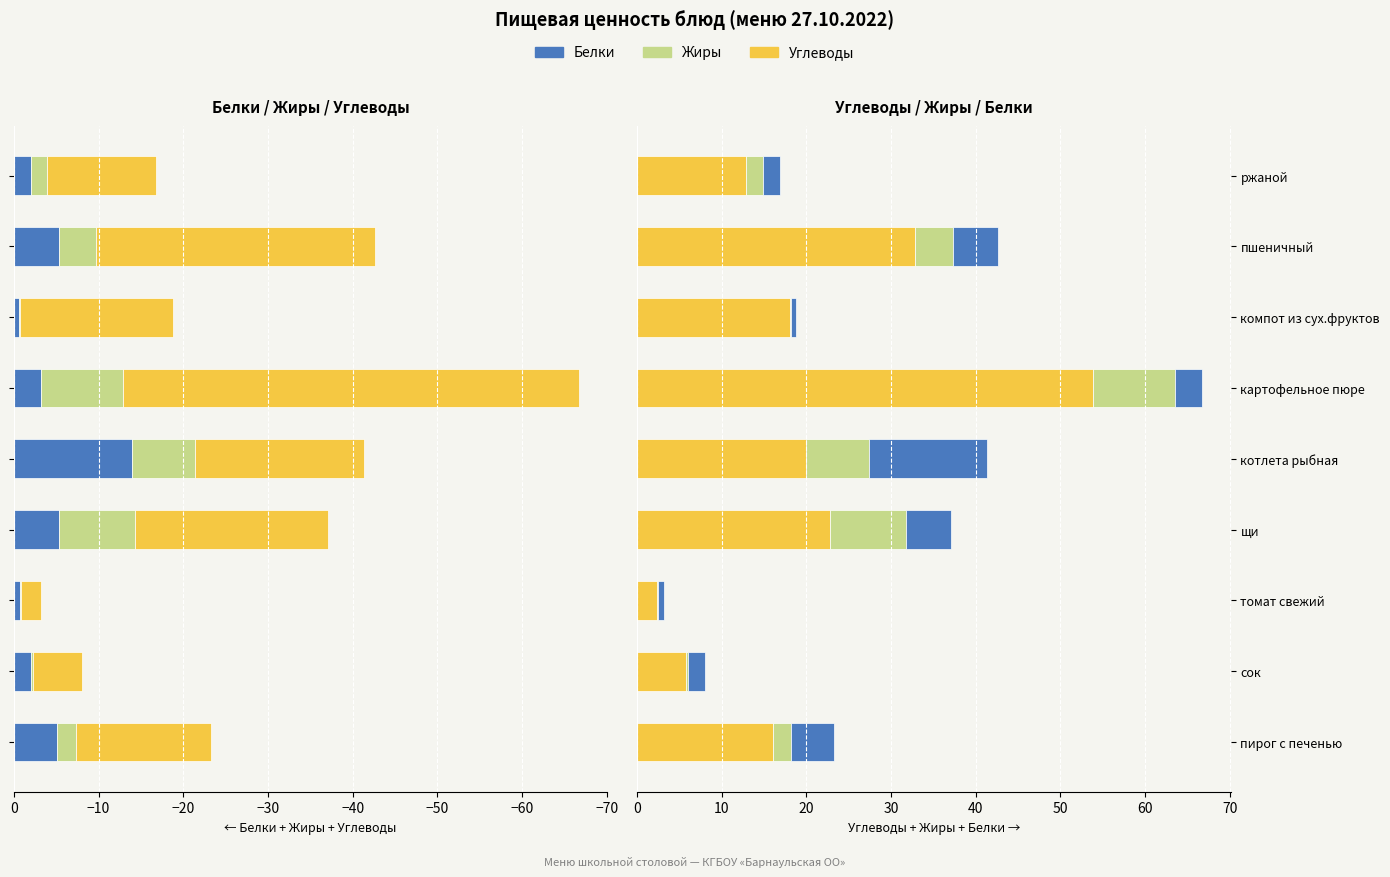

True or false: Жиры has a value of 7.4 at −40.

True